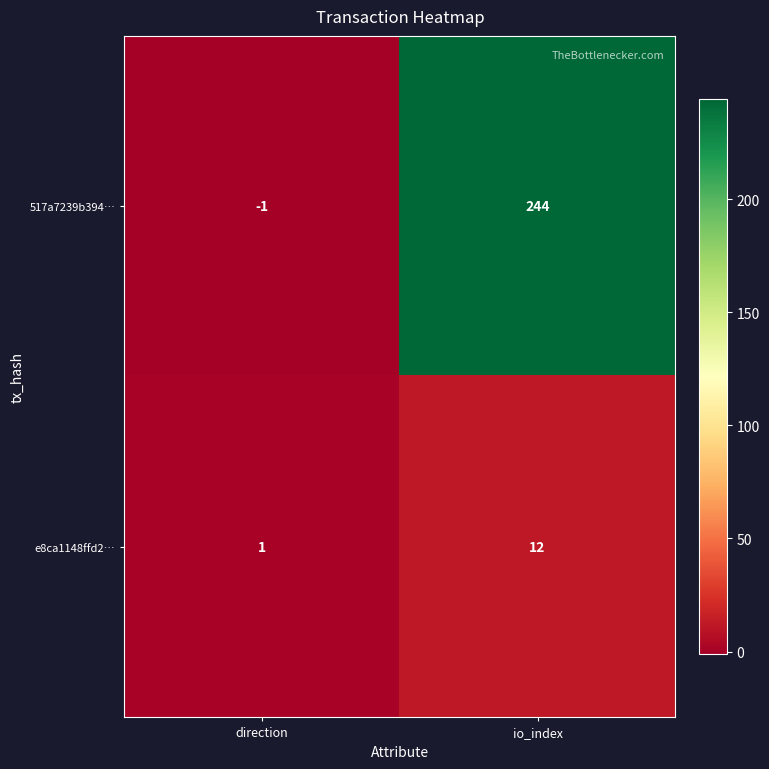

Reading left to right, what are all the values shown in this chart?

517a7239b394…: -1	244
e8ca1148ffd2…: 1	12